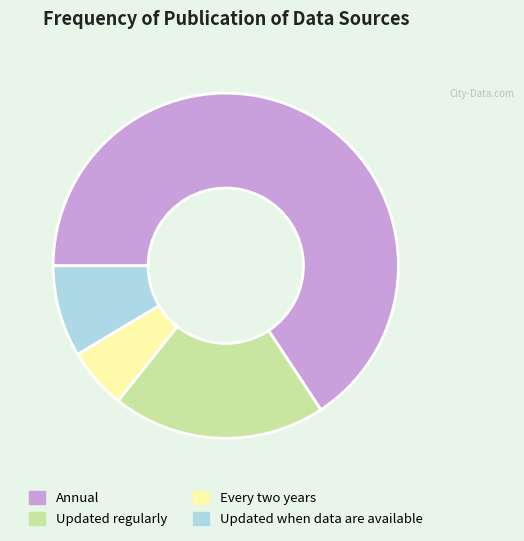

Which category has the biggest portion of the pie?

Annual